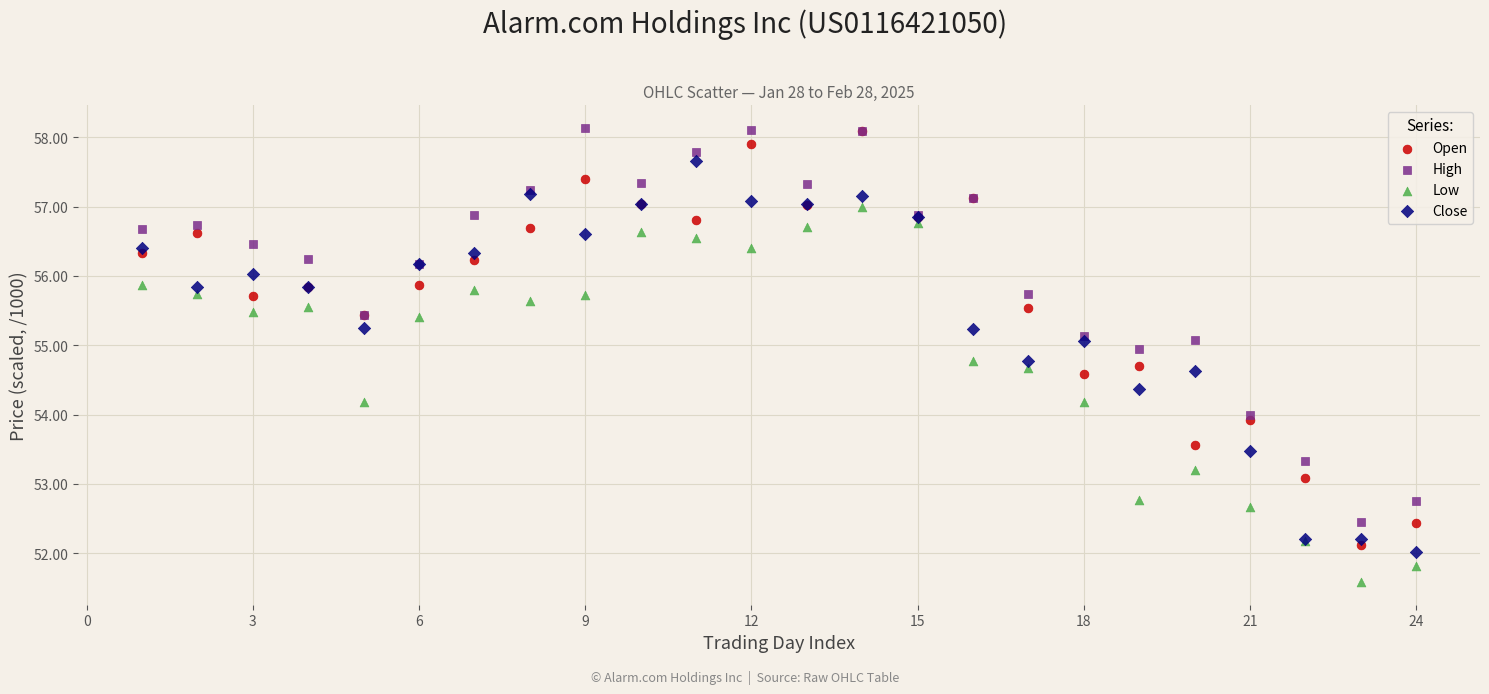

Which series reaches the minimum Y coordinate?

Low